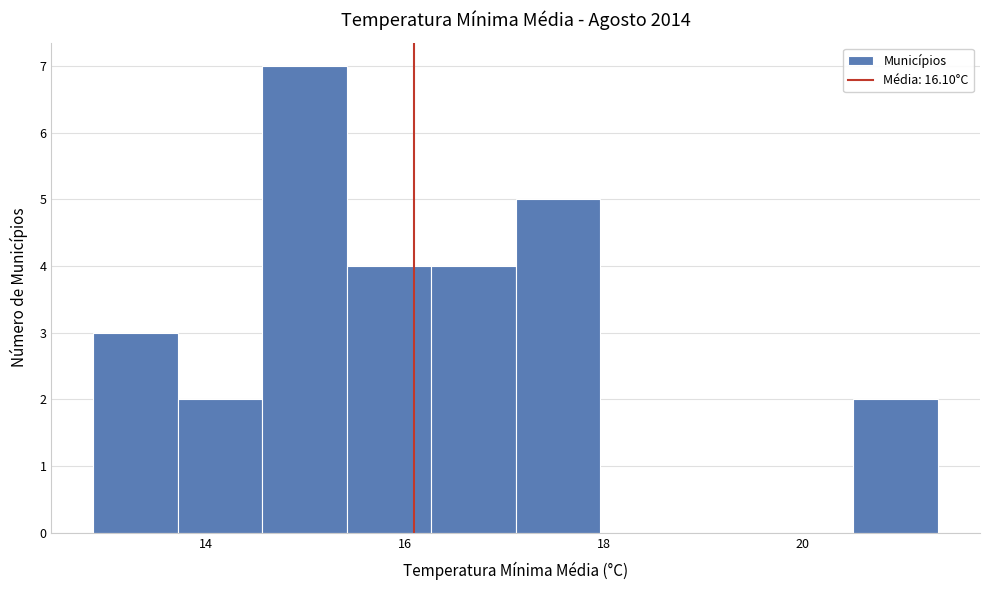

Reading left to right, transcribe this chart: for each bar, give the range it covers on the x-axis and its height. Neither the bar edges nor the heights are printed on the chart, so give them approximately, as read against the axes.

12.8 to 13.8: 3
13.8 to 14.6: 2
14.6 to 15.4: 7
15.4 to 16.2: 4
16.2 to 17.2: 4
17.2 to 18.0: 5
18.0 to 18.8: 0
18.8 to 19.6: 0
19.6 to 20.6: 0
20.6 to 21.4: 2